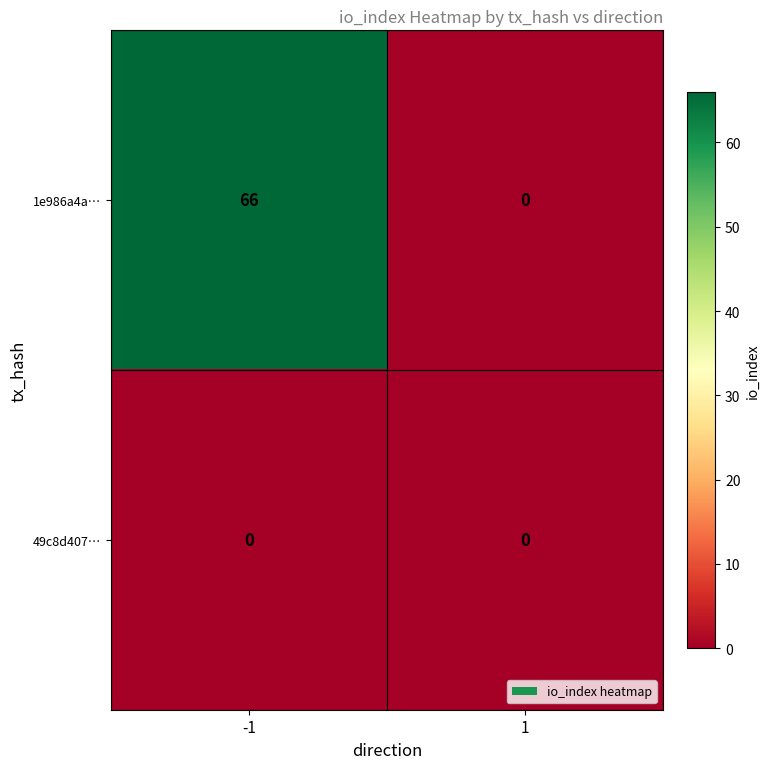

Which series has the largest total across all categories?

1e986a4a…